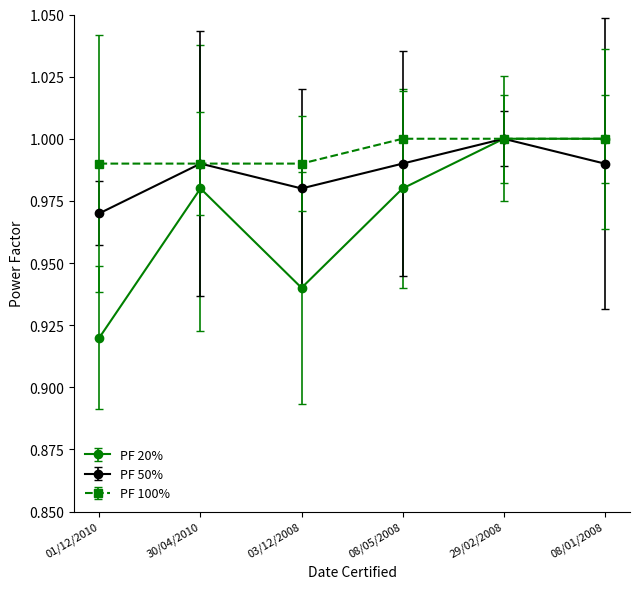

Which label corresponds to the smallest value in the chart?

01/12/2010